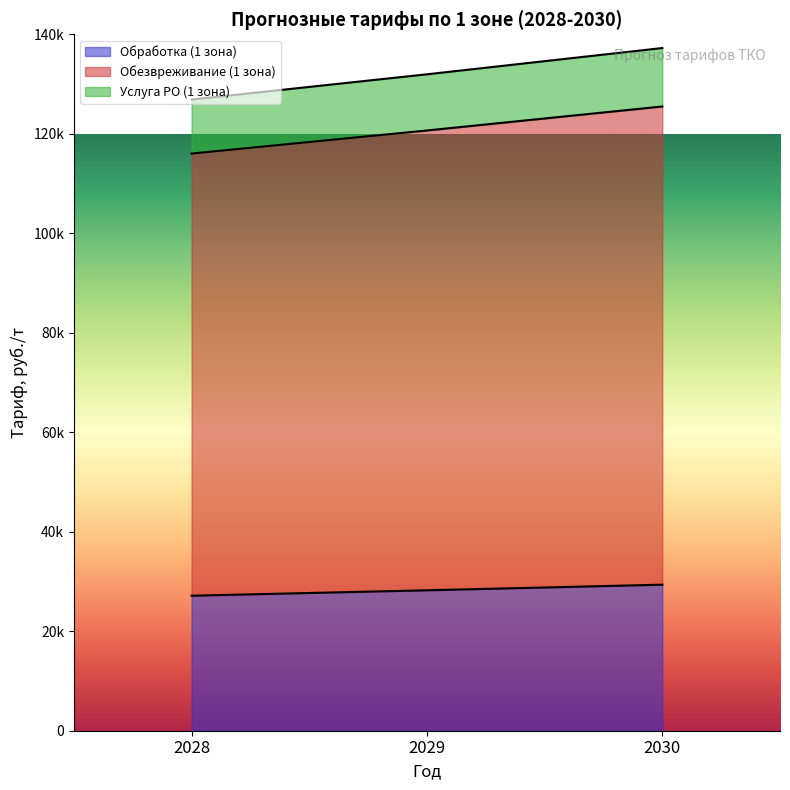

How many Обработка (1 зона) values are between 27144 and 29359?

3